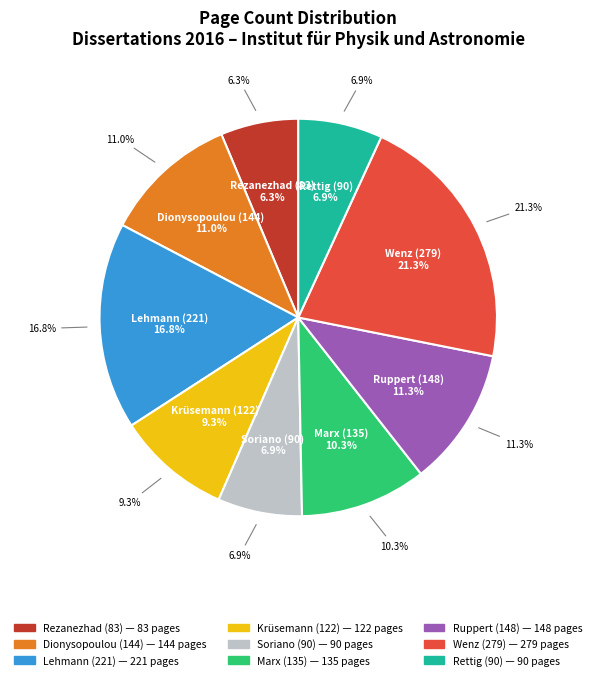

What is the largest slice in the pie chart?

Wenz (279)